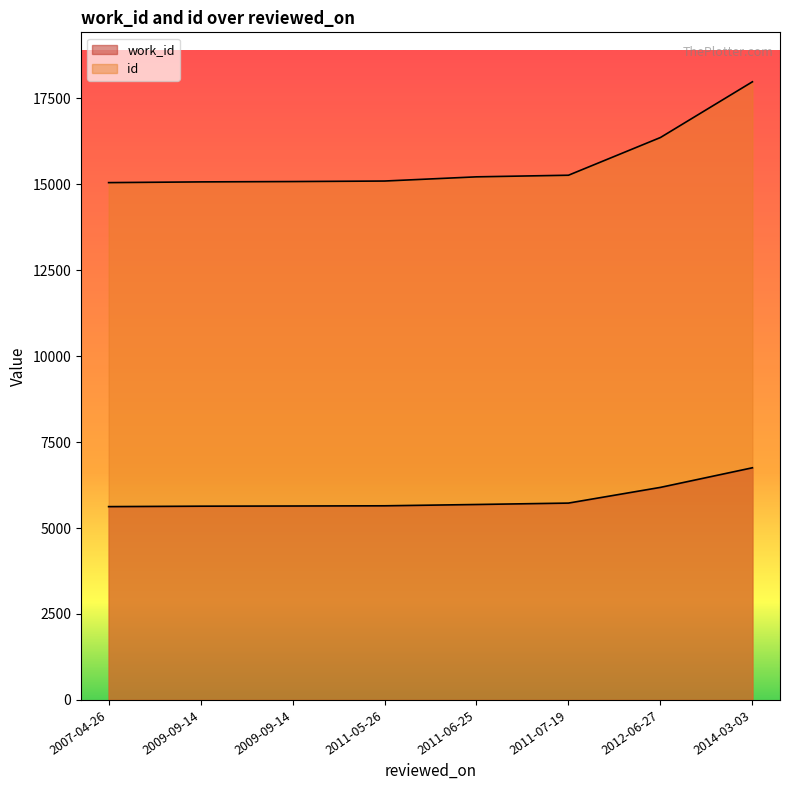

List the series in order of their peak value, highest first.

id, work_id